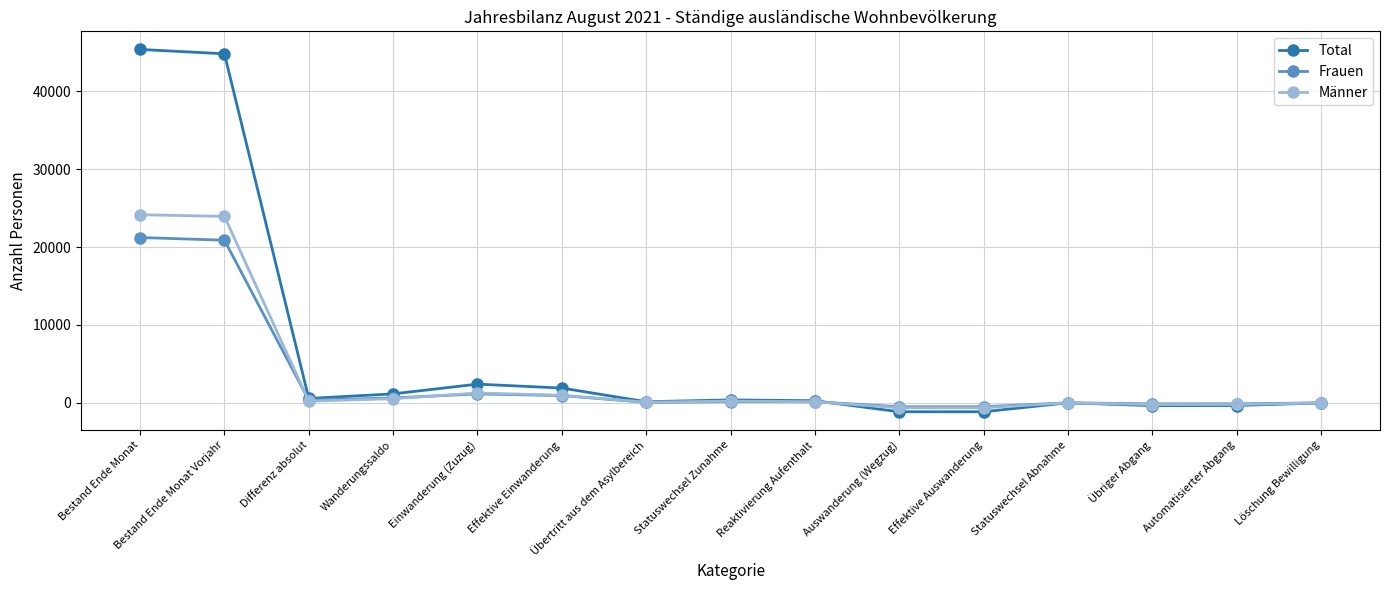

What is the minimum value for Frauen?

-512